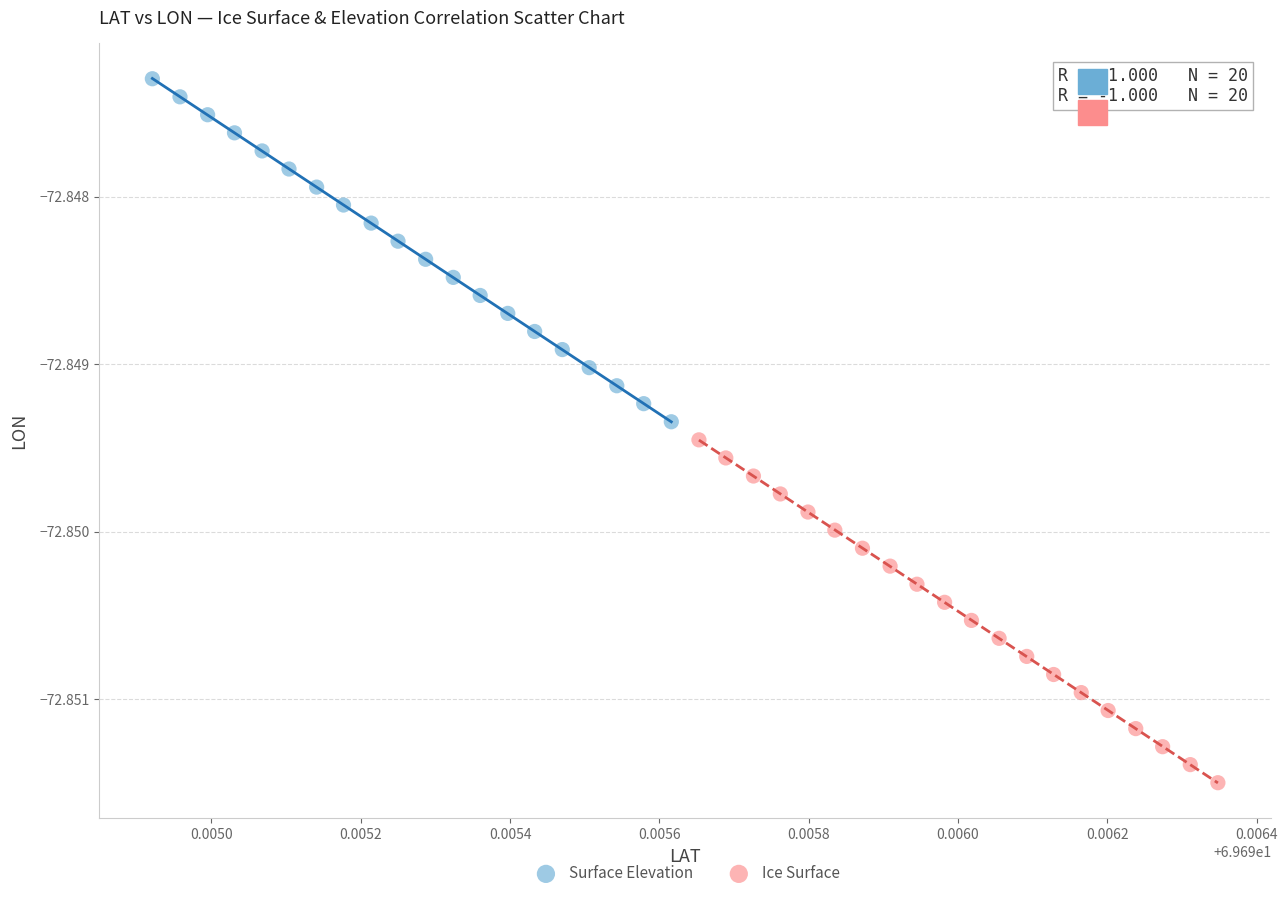

Which series contains the lowest Y value?

Ice Surface